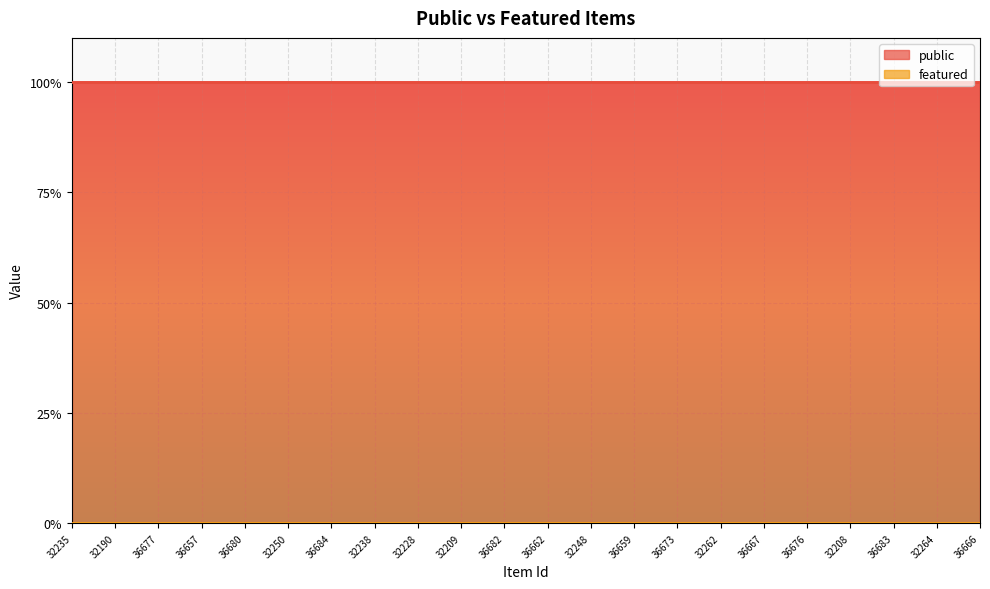

What is the total value across all series at 36657?

1